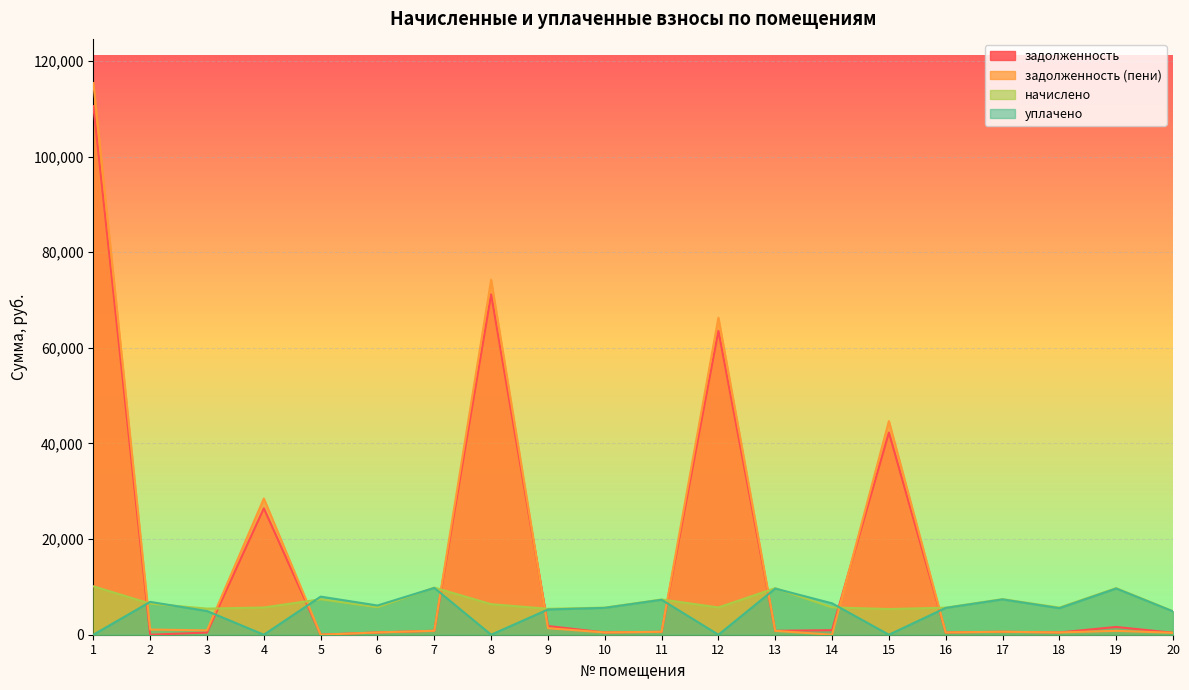

How many times do начислено and задолженность (пени) cross each other?

9